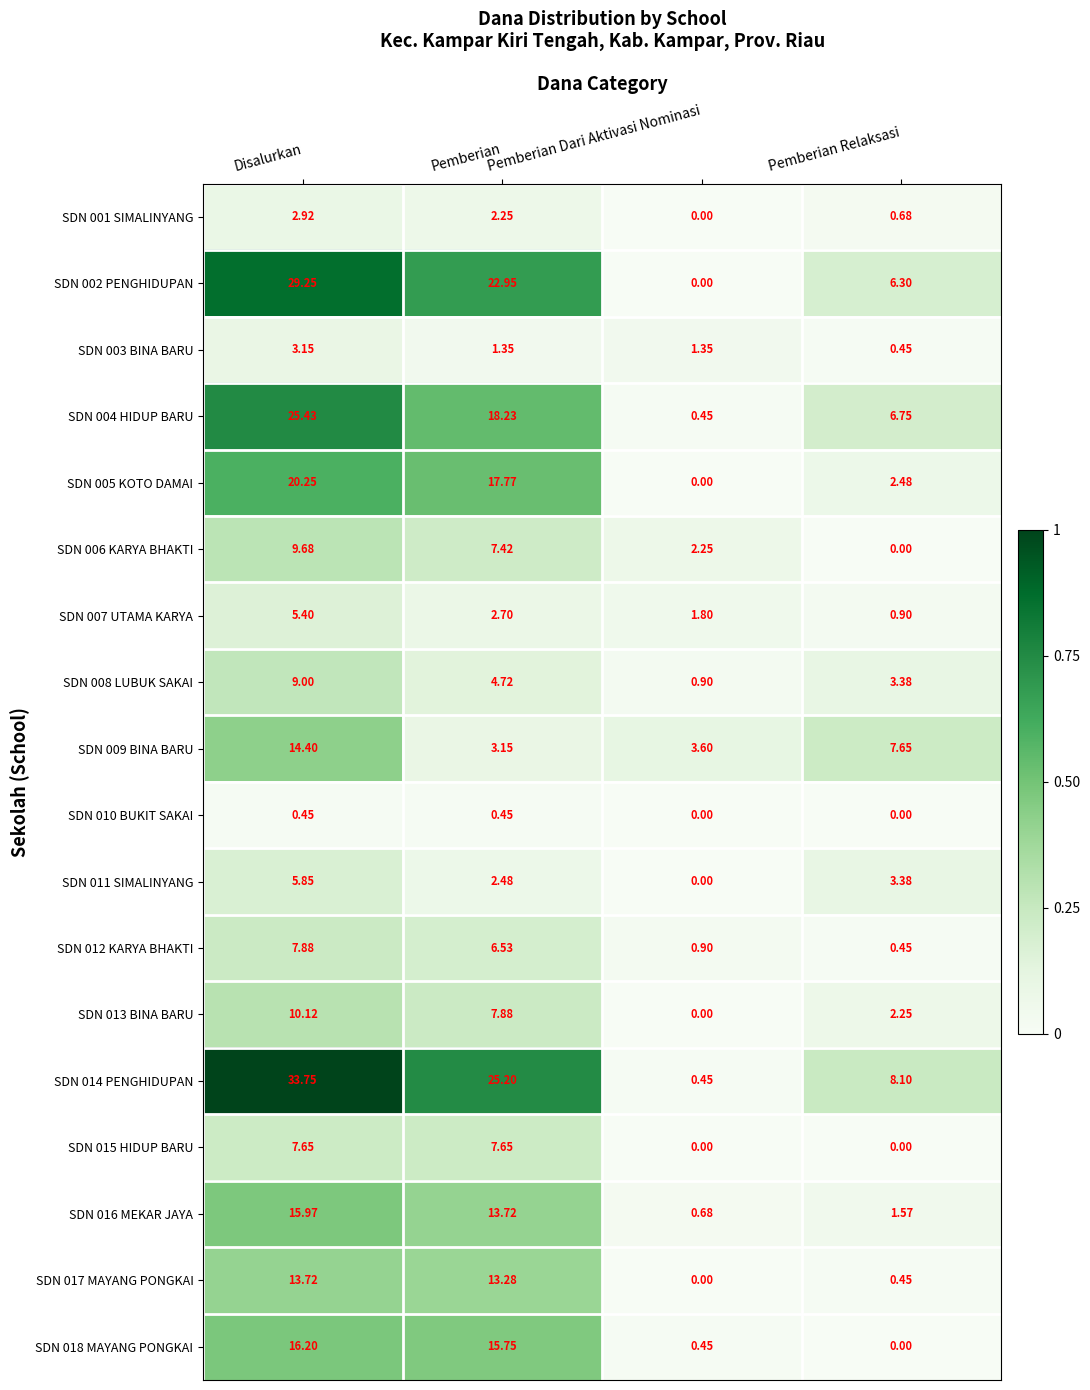

List the labels in order of SDN 018 MAYANG PONGKAI value, largest first.

Disalurkan, Pemberian, Pemberian Dari Aktivasi Nominasi, Pemberian Relaksasi